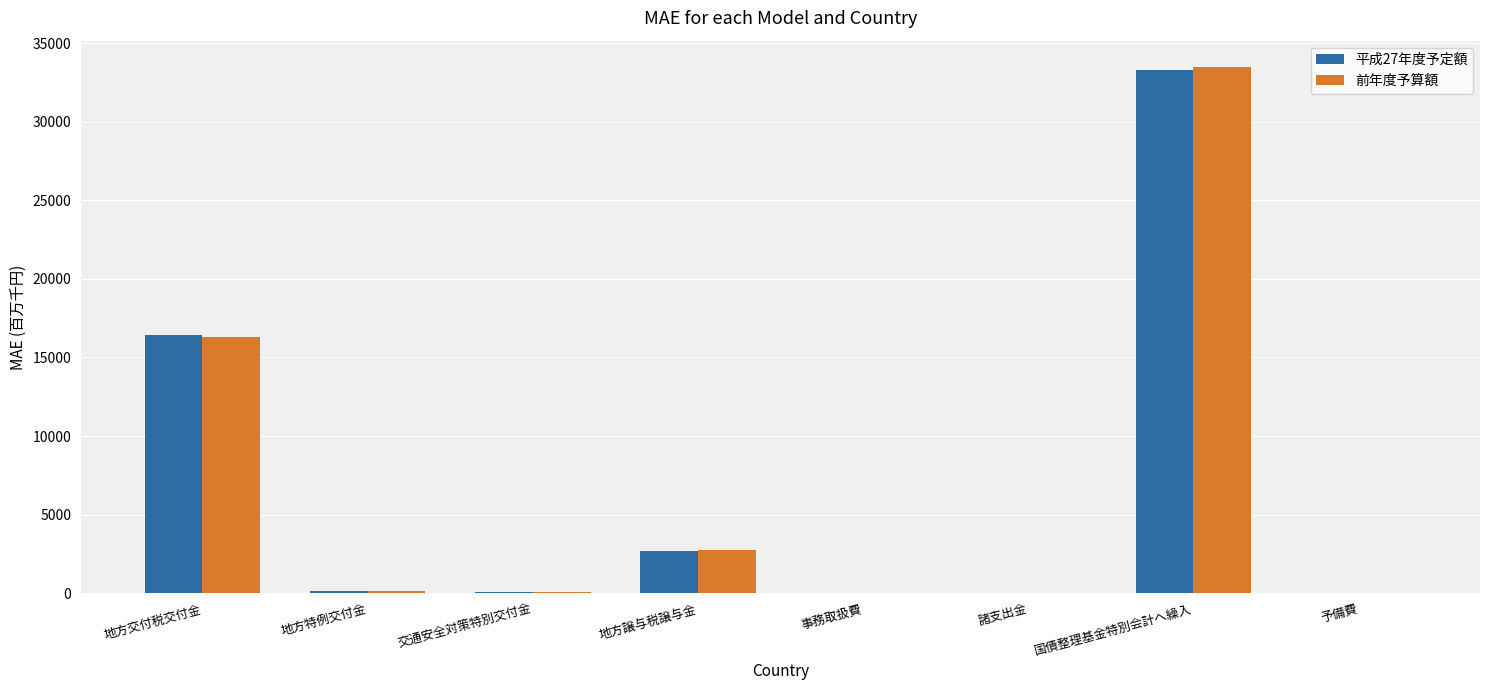

What is the sum of all 前年度予算額 values?

52756.6